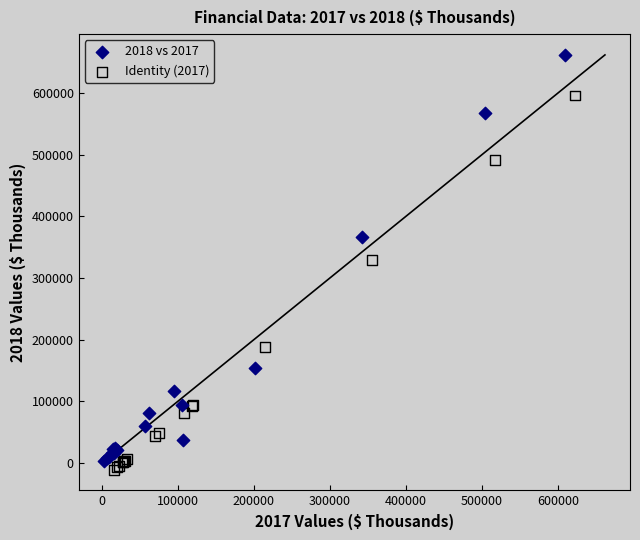

Which series has the widest spread of Y values?

2018 vs 2017